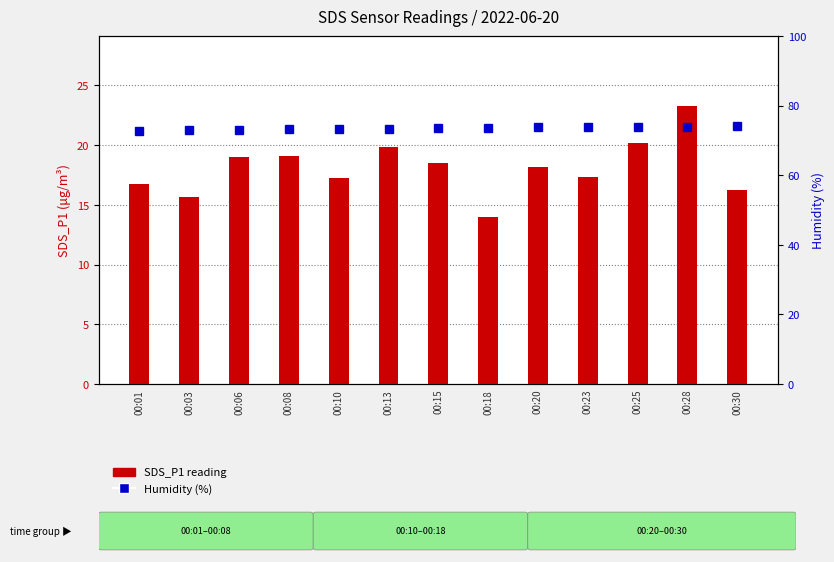

At 00:23, list the series in order from smallest to largest.

SDS_P1 reading, Humidity (%)